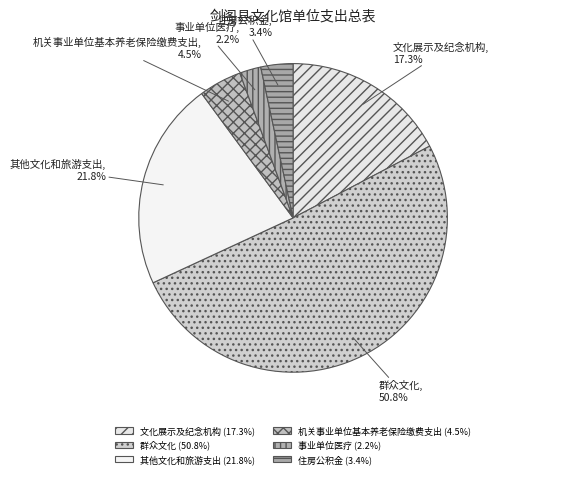

Is there a majority slice in this chart?

Yes